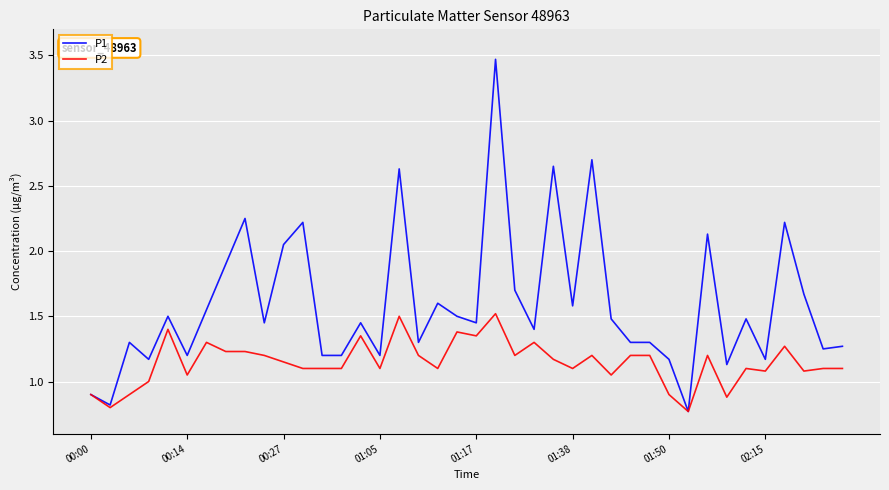

Rank the series by their average value, from highest to lowest.

P1, P2